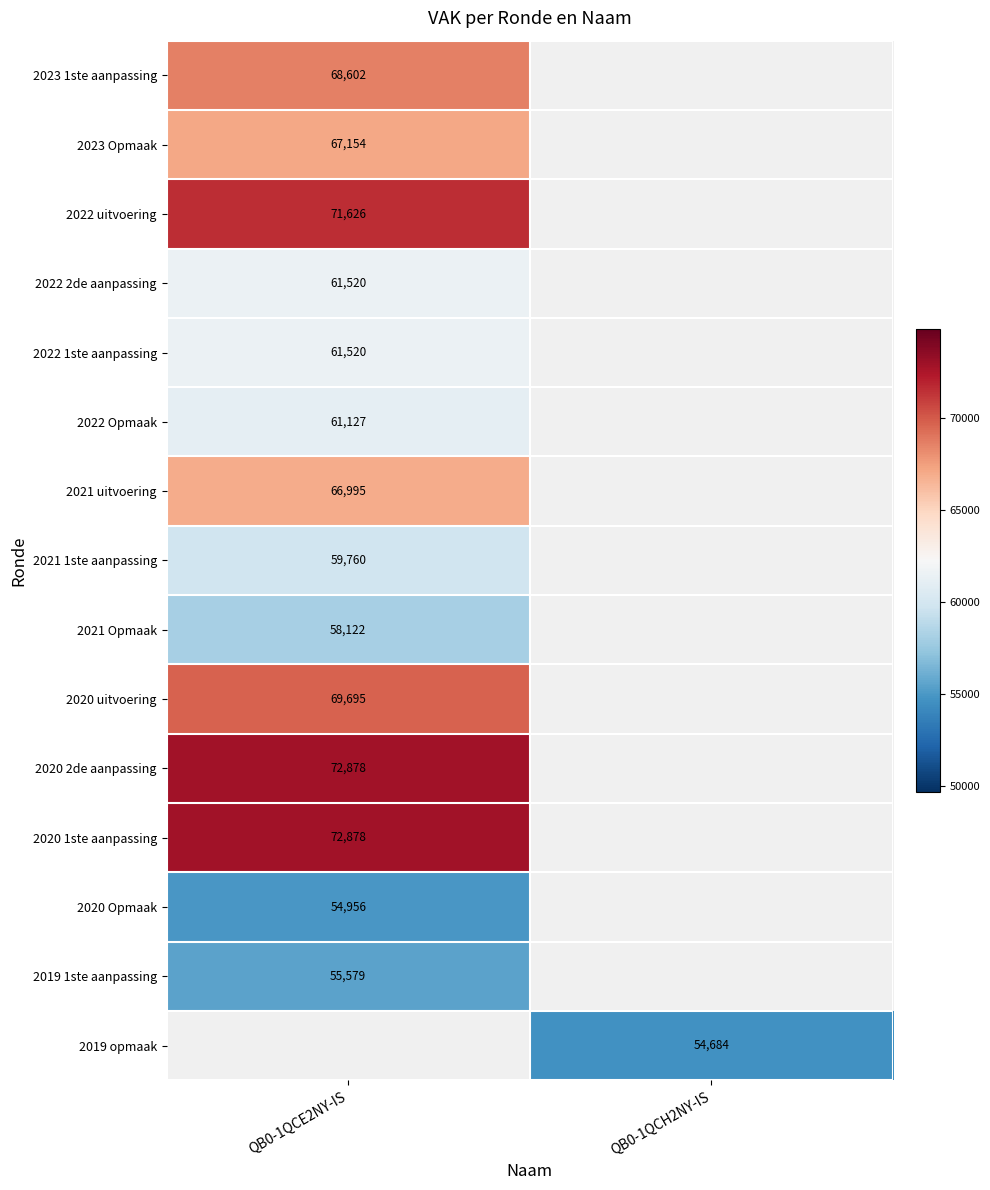

The 2023 Opmaak series shows 67154 at QB0-1QCE2NY-IS. True or false?

True